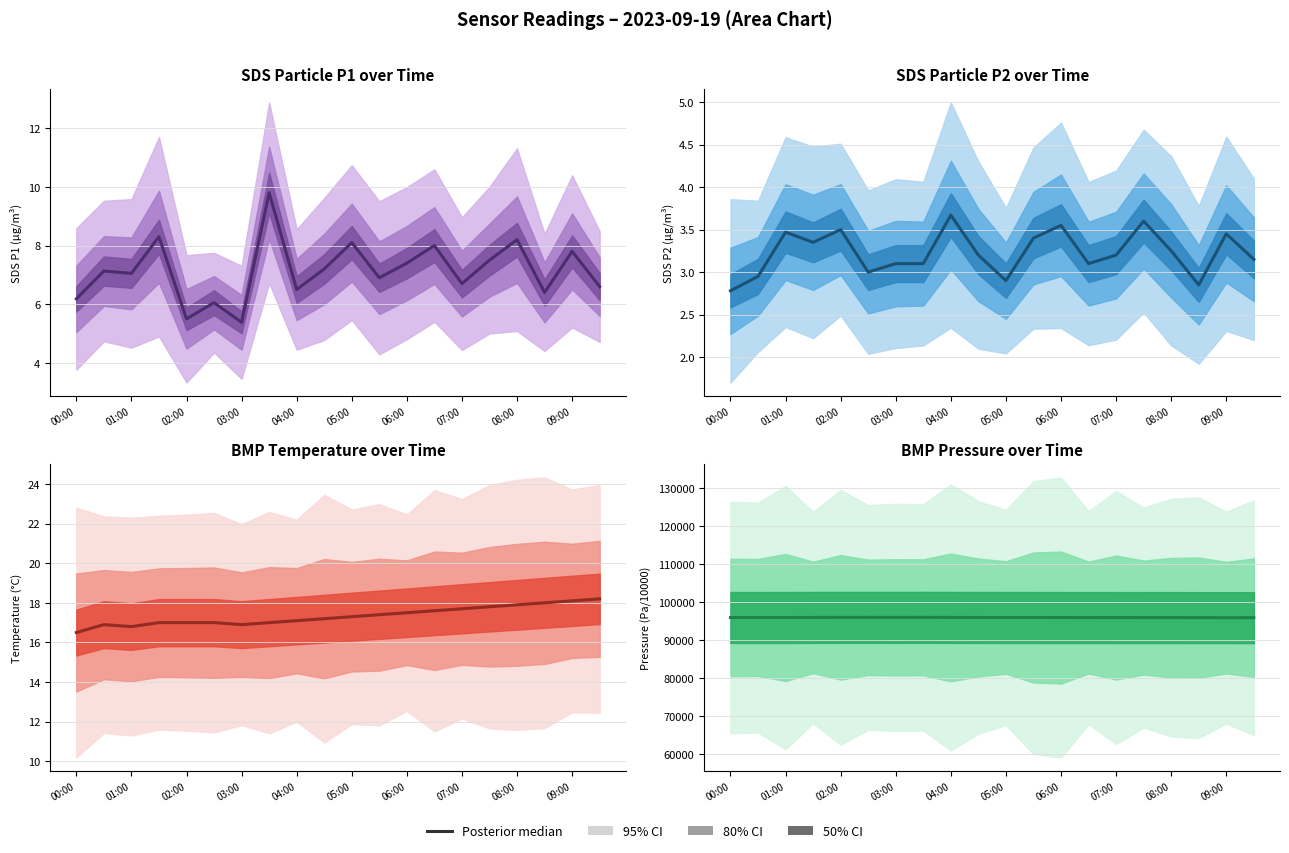

Reading left to right, extract all data points from this chart.

95938	95940	95942	95958	95974	95977	95971	95982	95960	95950	95945	95940	95935	95930	95925	95920	95915	95910	95905	95900